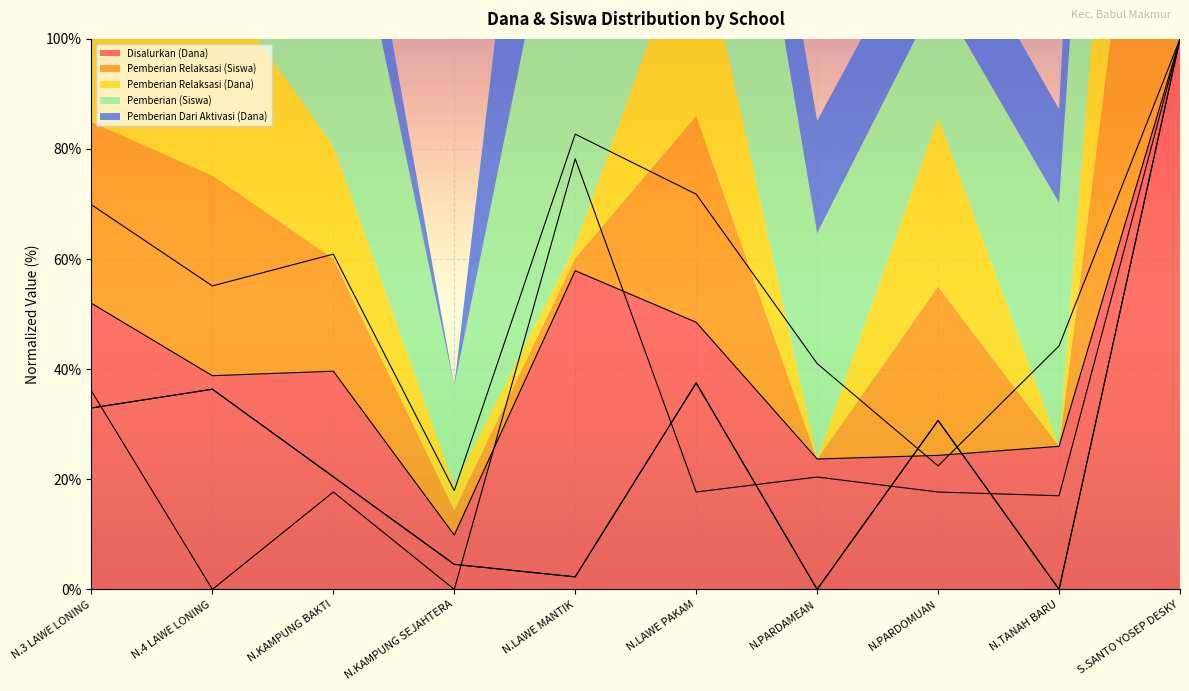

What is the sum of all Pemberian Relaksasi (Siswa) values?

264.8